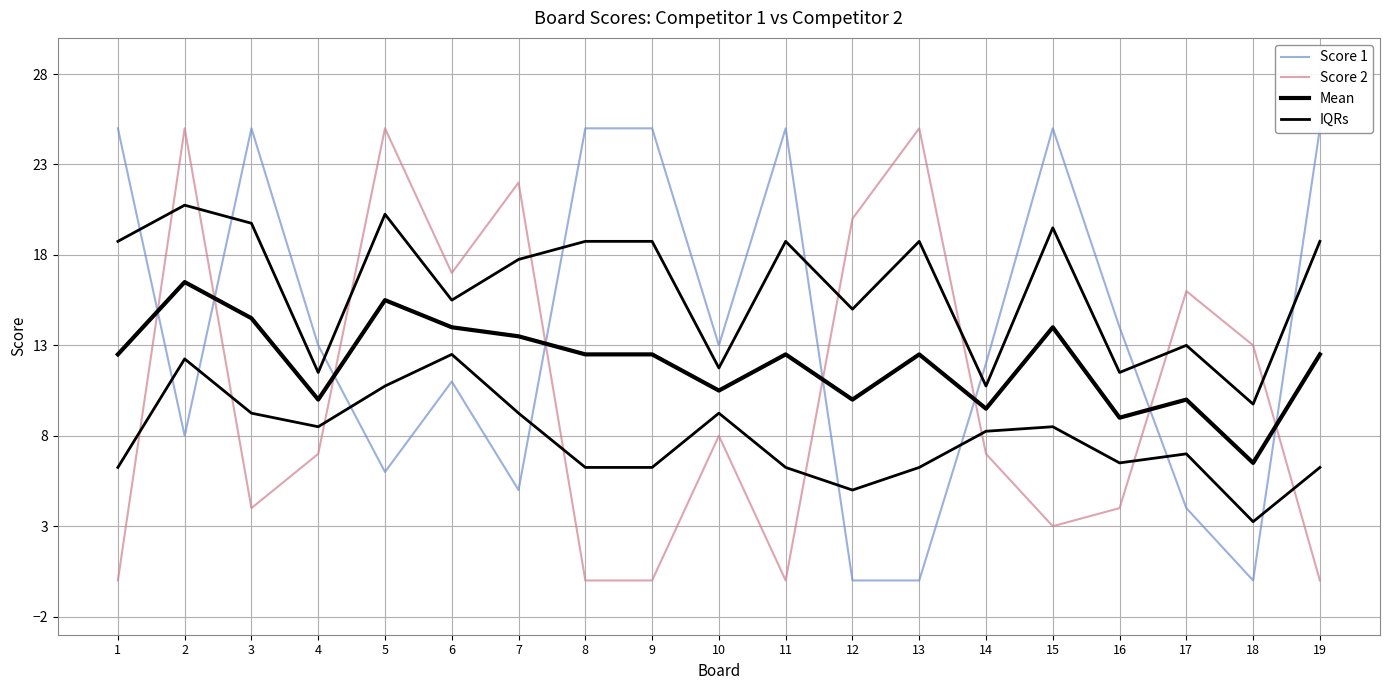

Does the chart display data point markers on the line(s)?

No